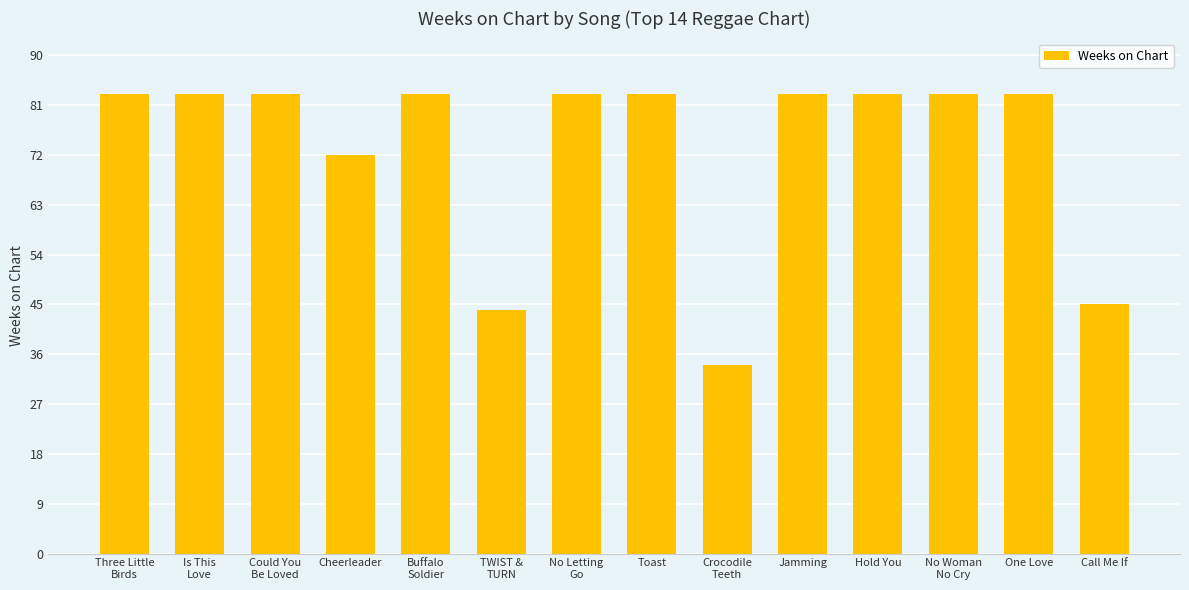

How many distinct data groups are displayed?

1